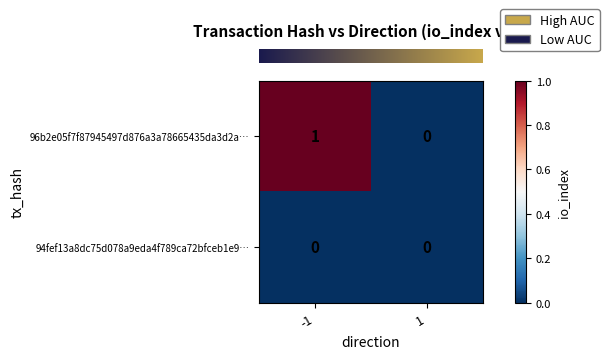

Count the number of data series in this chart.

2